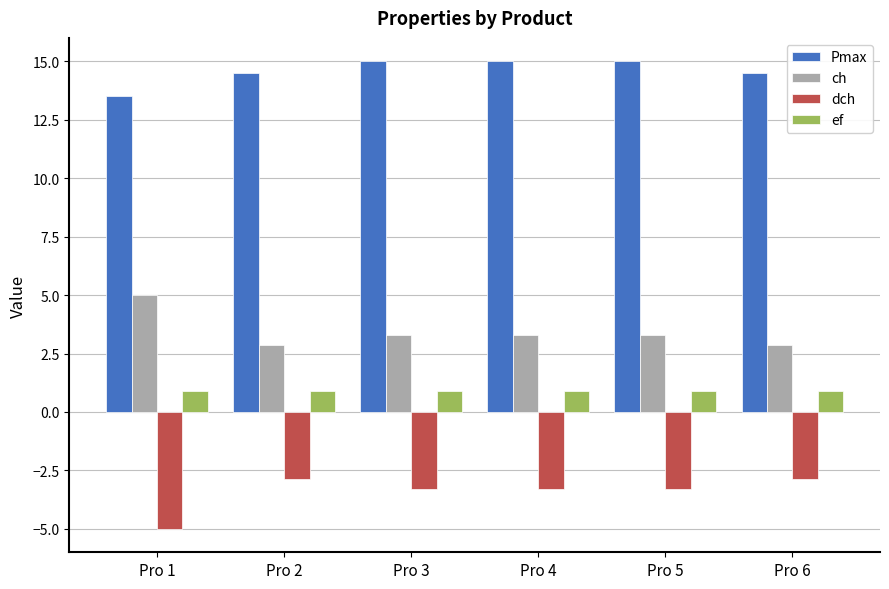

What is the sum of all ch values?

20.6